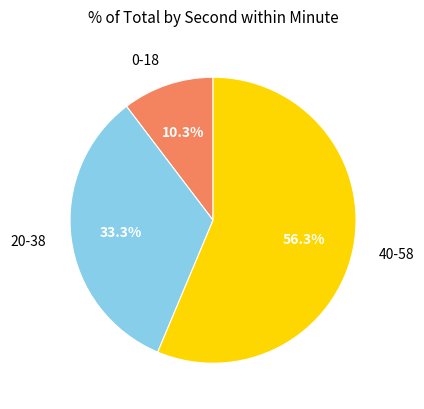

Count the number of slices in the pie.

3